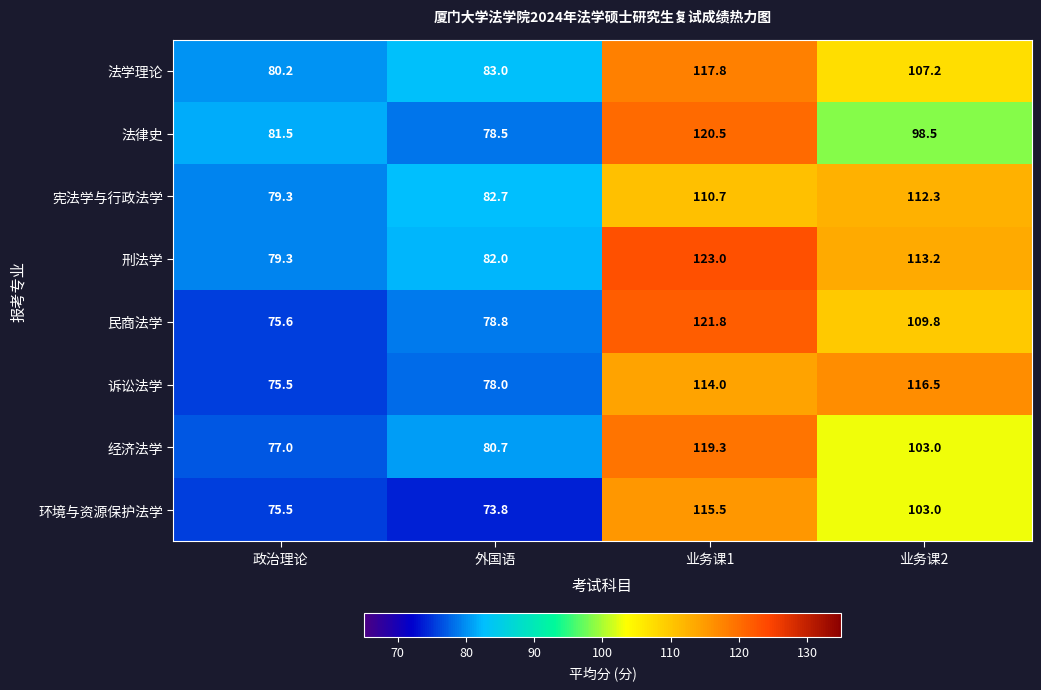

What is the approximate value of 宪法学与行政法学 at 政治理论?

79.3